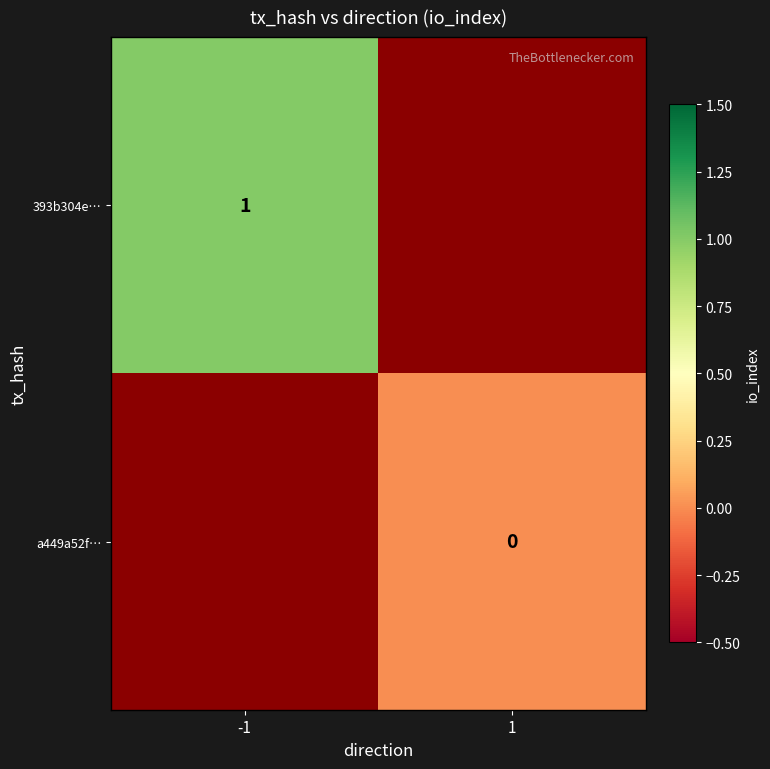

Count the number of categories in the chart.

2